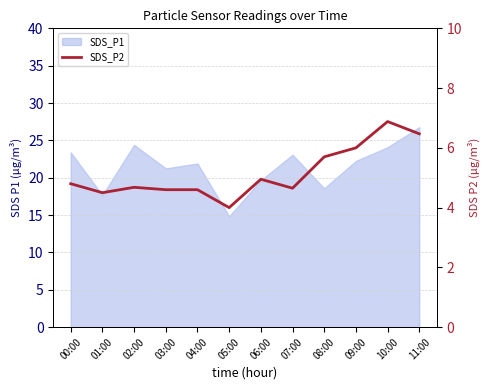

What is the difference between the maximum and minimum values?

2.9